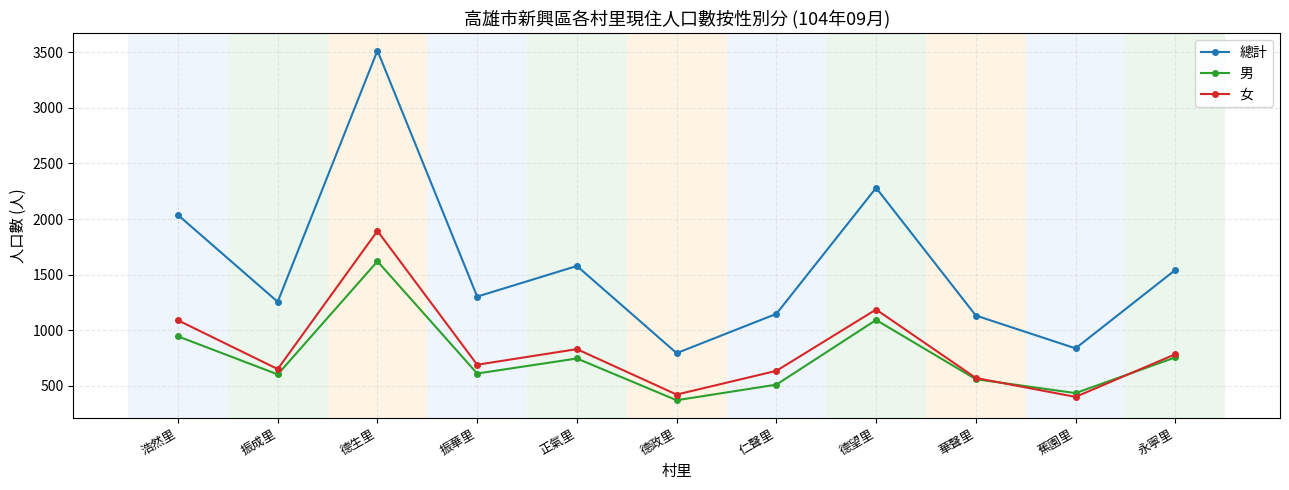

Is this an area chart (filled region under the line)?

No